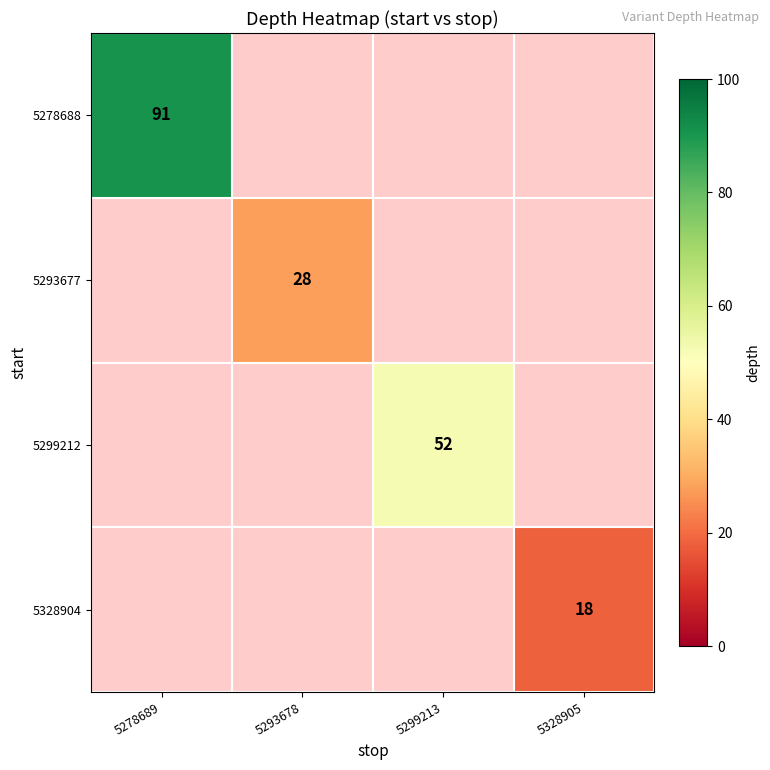

Is it true that 5299212 equals 17 at 5299213?

False